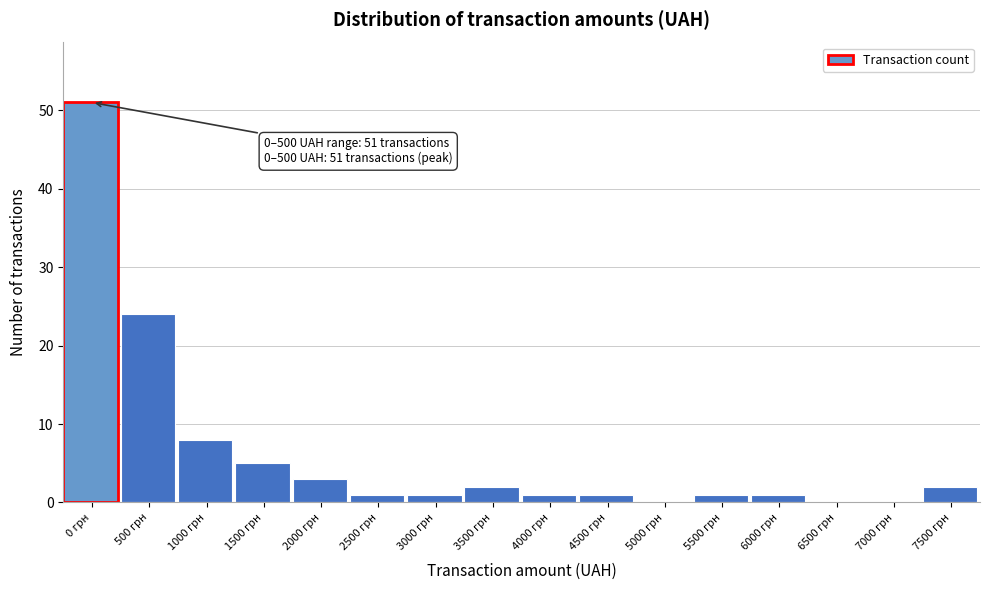

Reading left to right, extract all data points from this chart.

0 грн=51	500 грн=24	1000 грн=8	1500 грн=5	2000 грн=3	2500 грн=1	3000 грн=1	3500 грн=2	4000 грн=1	4500 грн=1	5000 грн=0	5500 грн=1	6000 грн=1	6500 грн=0	7000 грн=0	7500 грн=2